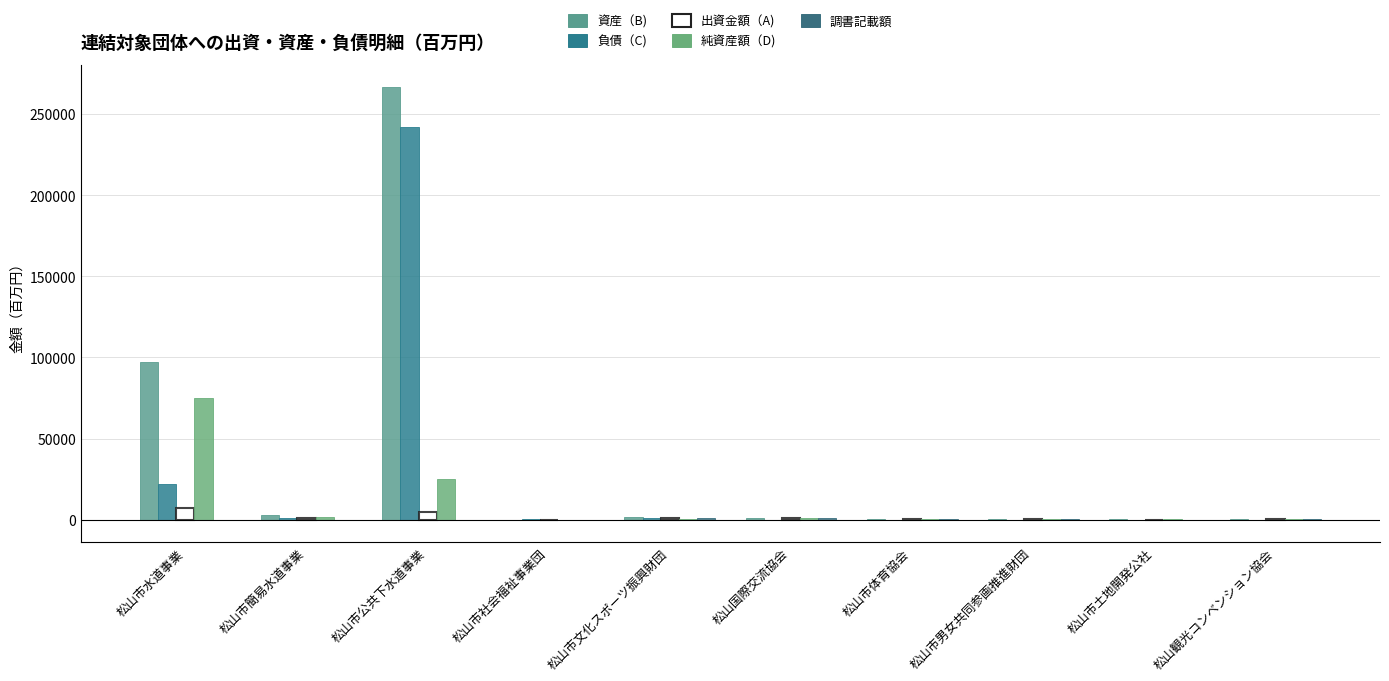

Does the chart contain stacked bars?

No